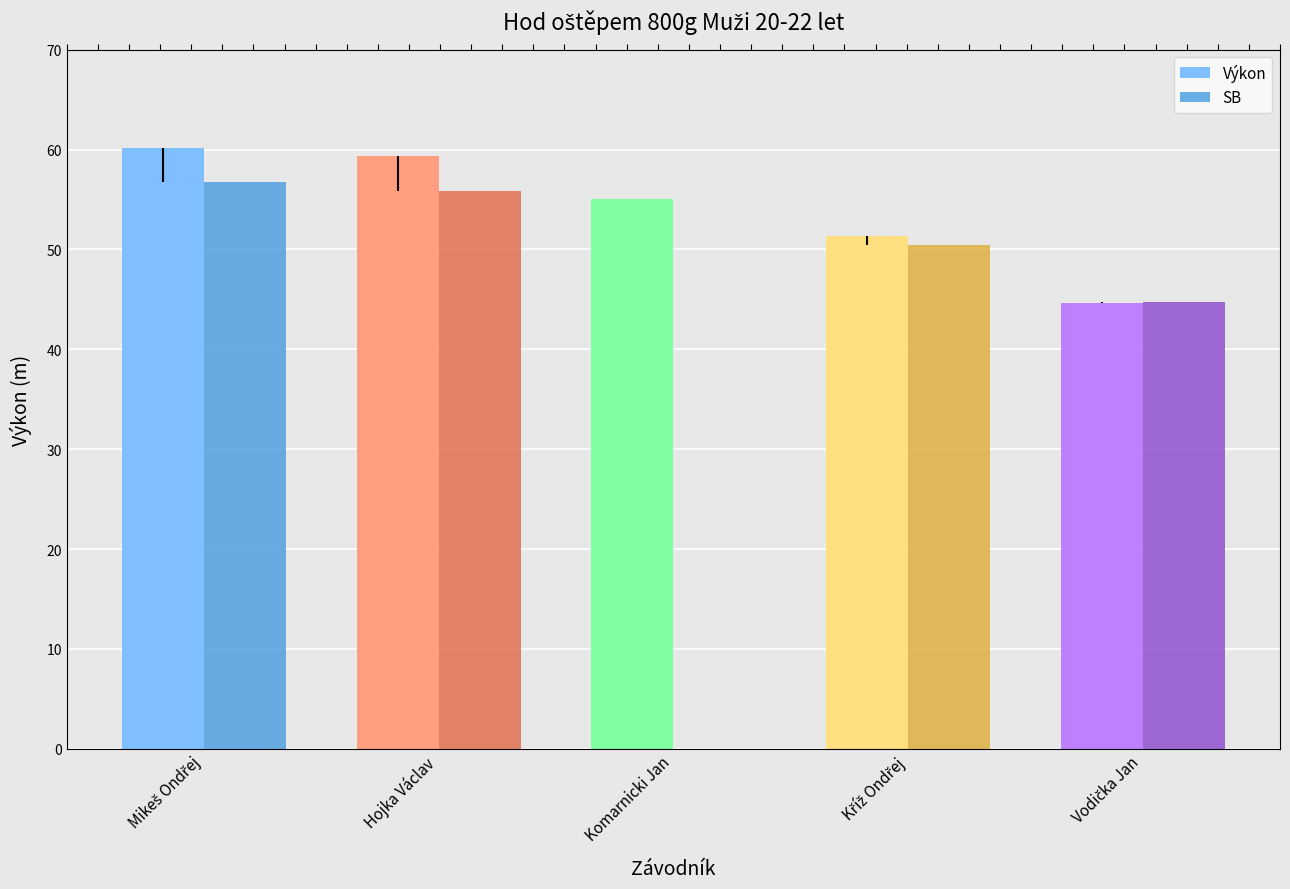

Does the chart contain stacked bars?

No